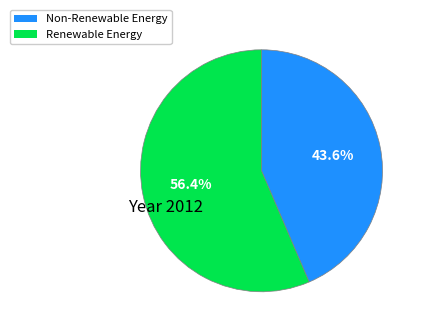

Does any single category account for the majority?

Yes